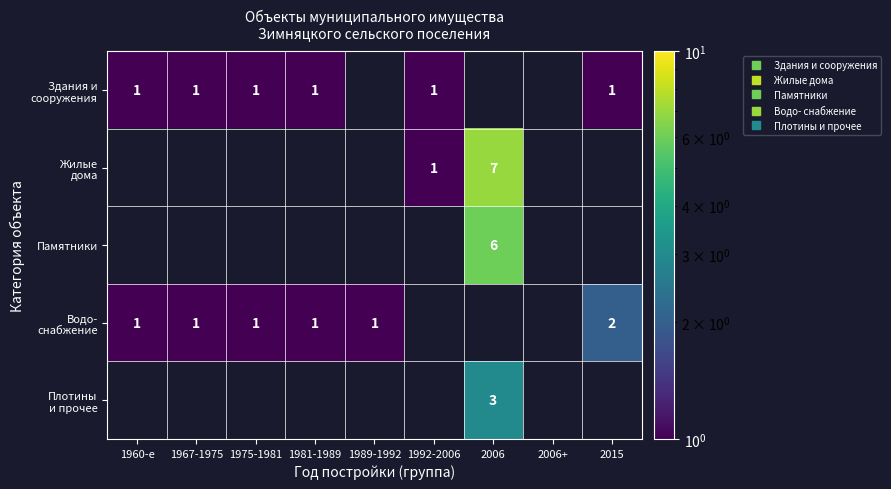

What is the greatest value displayed?

7.0